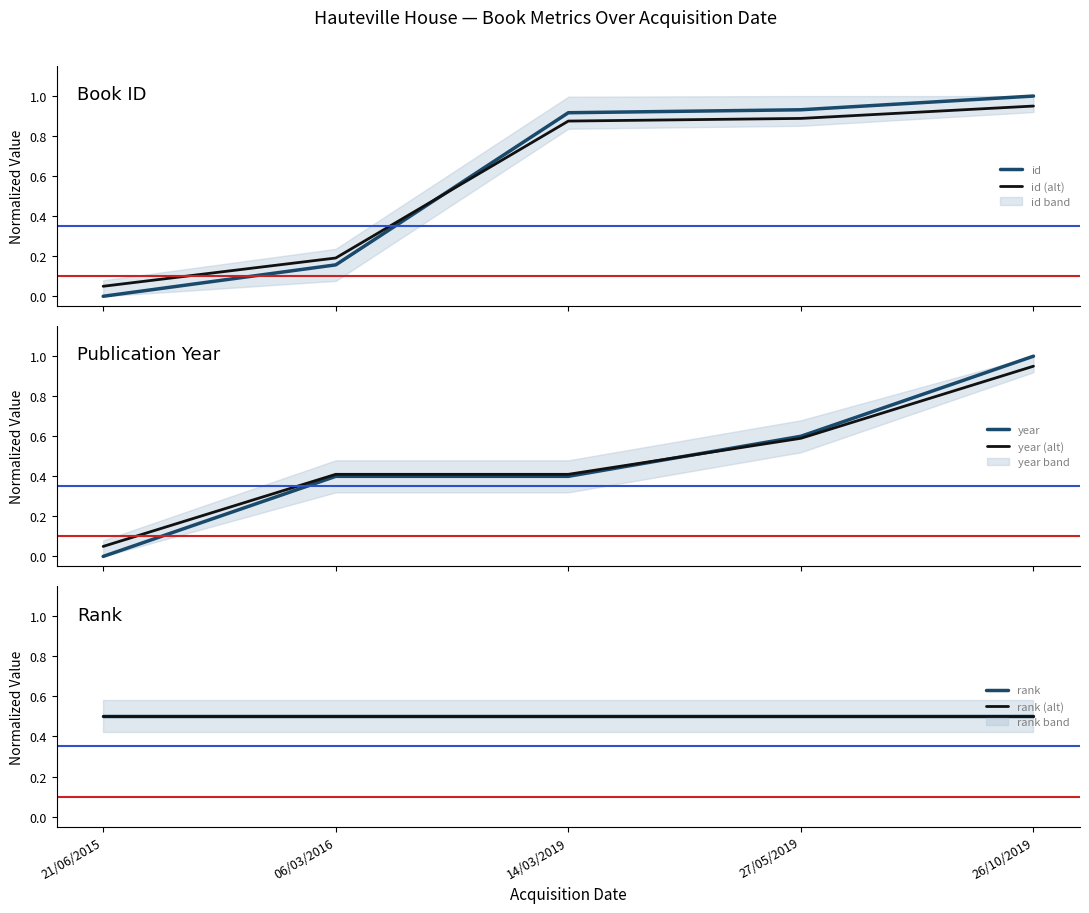

Is it true that rank equals 0.9 at 27/05/2019?

False